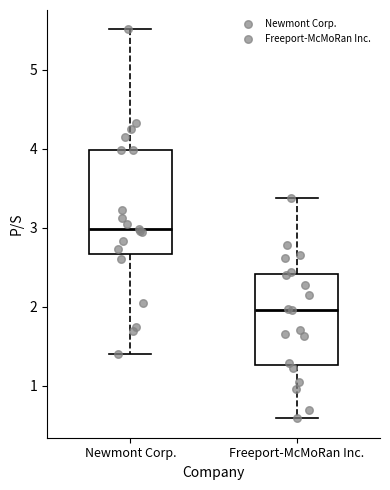

Comparing the boxes themselves (not the whiskers), which one is the tallest?

Newmont Corp.